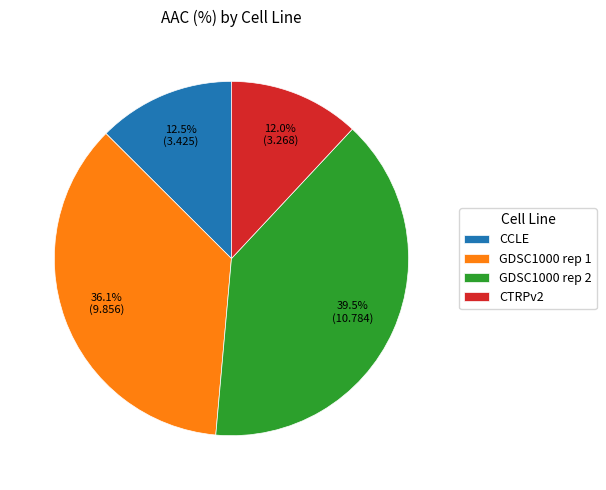

To the nearest percent, what is the average slice percentage?

25%